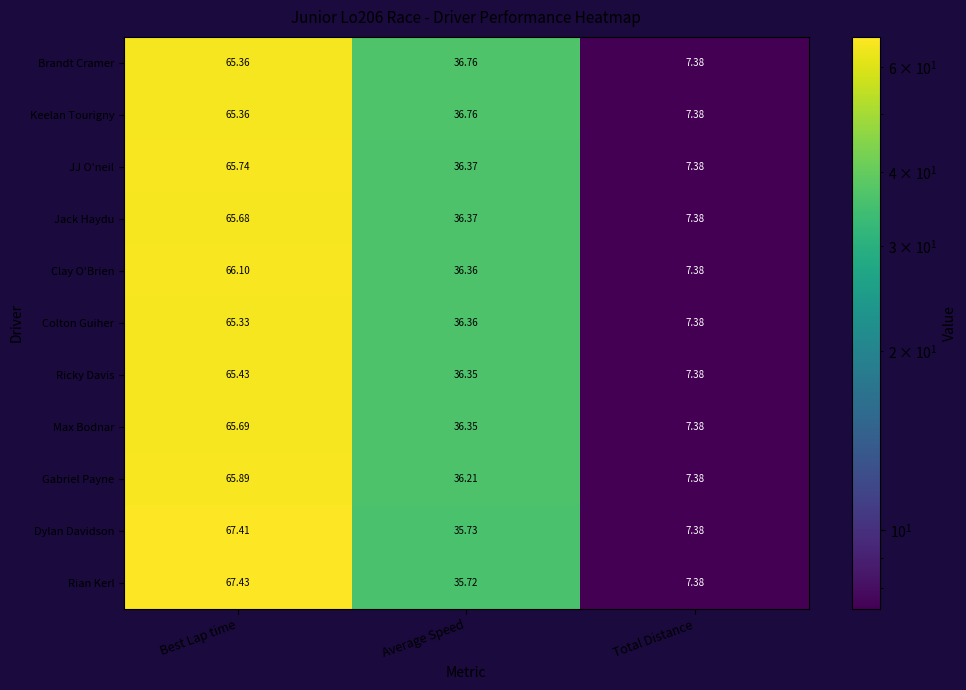

Which label corresponds to the smallest value in the chart?

Total Distance